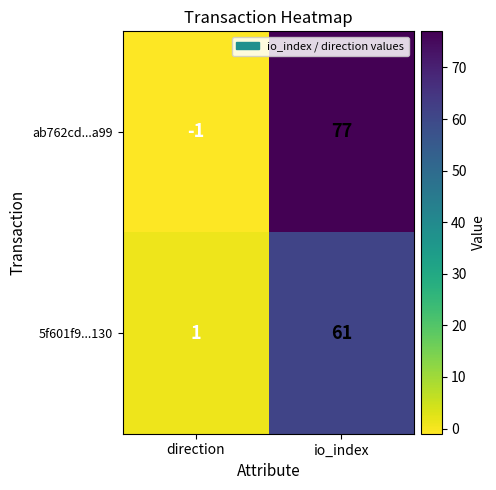

The value of 5f601f9...130 at direction is 1. True or false?

True